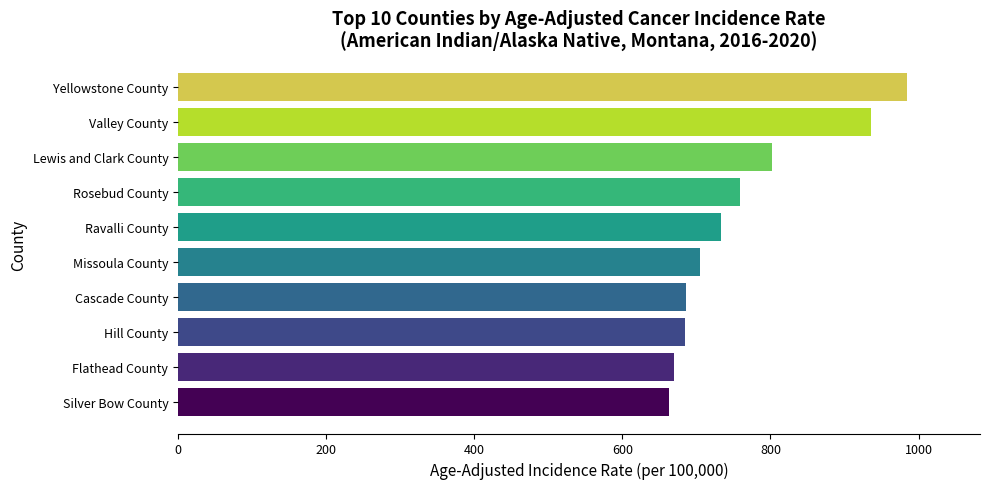

Where is the data nearest to the value 823?

Lewis and Clark County